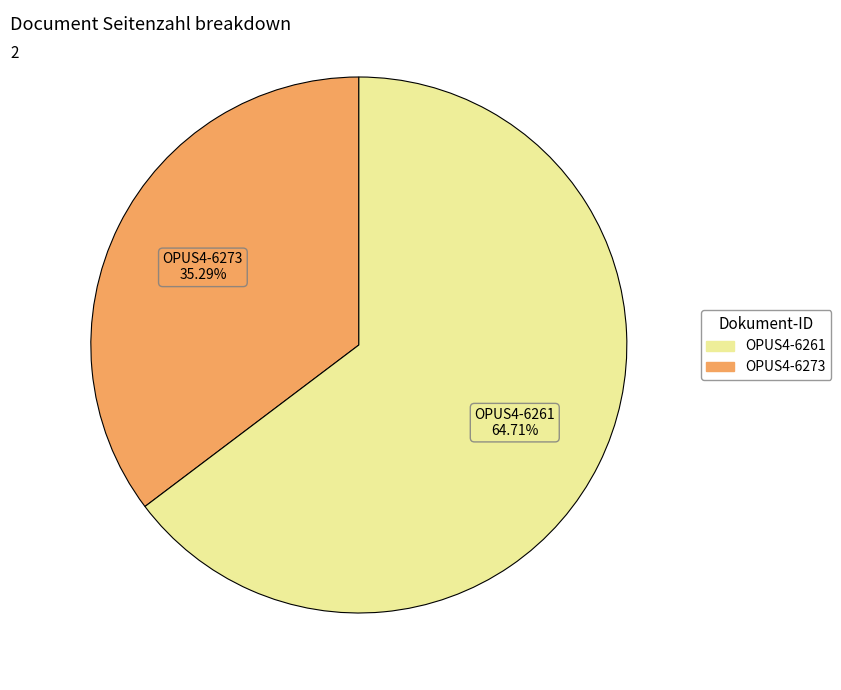

Is there any slice that represents more than half of the pie?

Yes